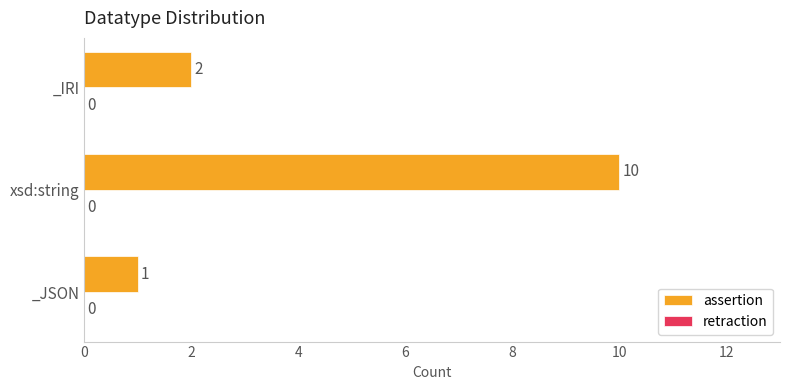

What is the difference between the maximum and minimum values?

9